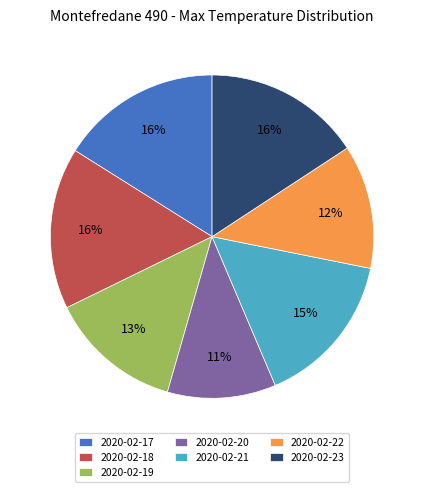

True or false: 2020-02-23 accounts for 9% of the total.

False